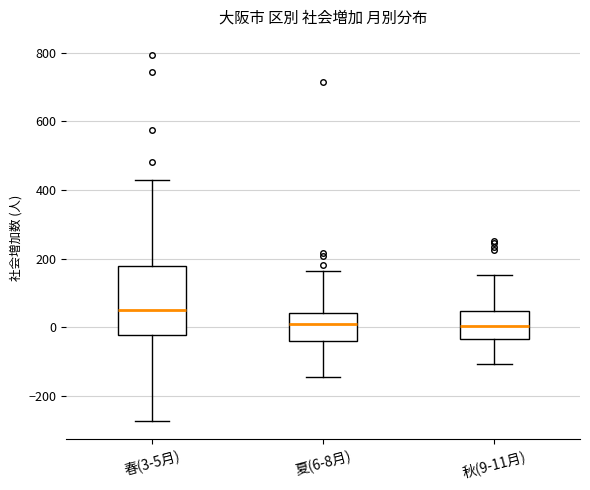

Which box's median line is the highest?

春(3-5月)